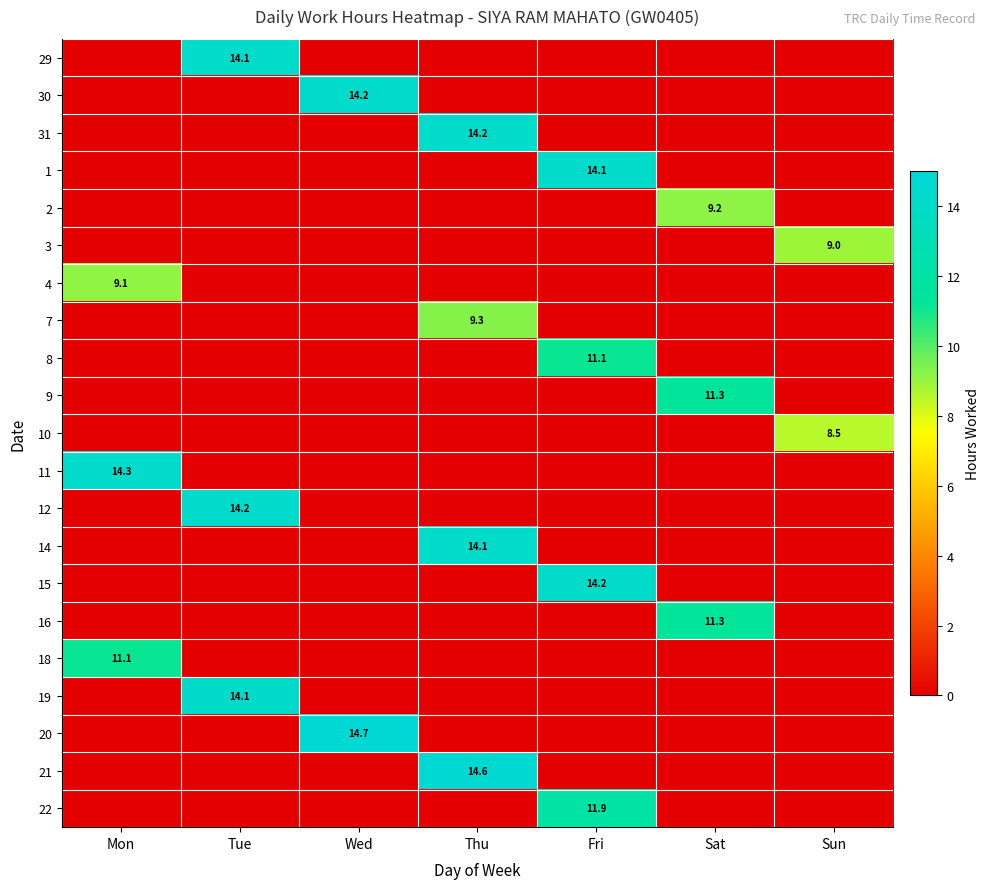

The 2 series shows -4.7 at Mon. True or false?

False